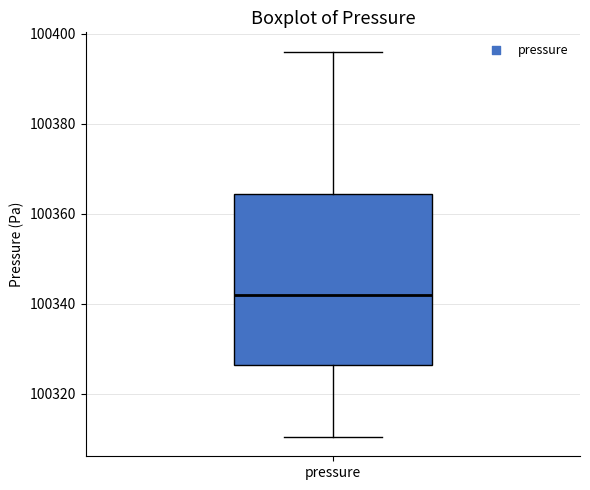

Transcribe this box plot: give where the median line is, the range the box spans, and where the two whiskers end, as read against the y-axis. The values are not printed on the chart, so give them approximately, as read against the axis.

median 100342, box 100326 to 100364, whiskers 100310 to 100396